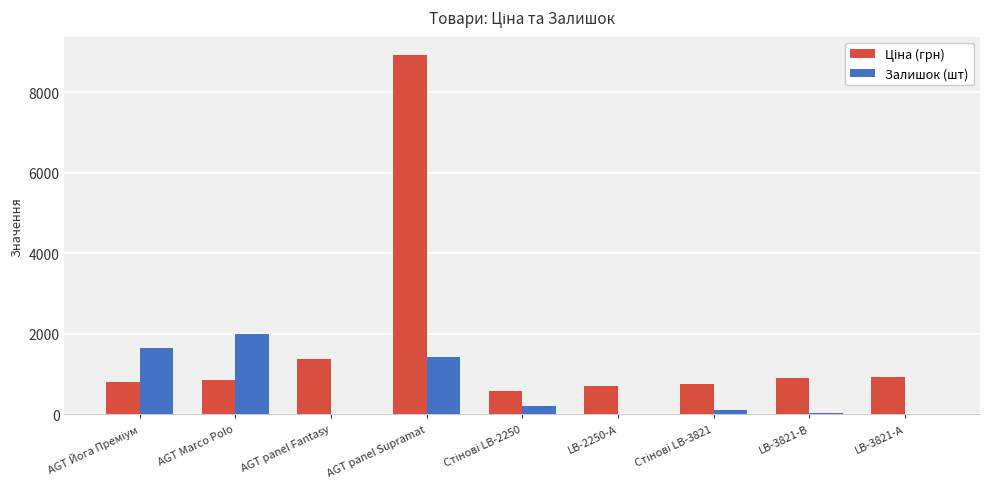

How many groups of bars are there?

9